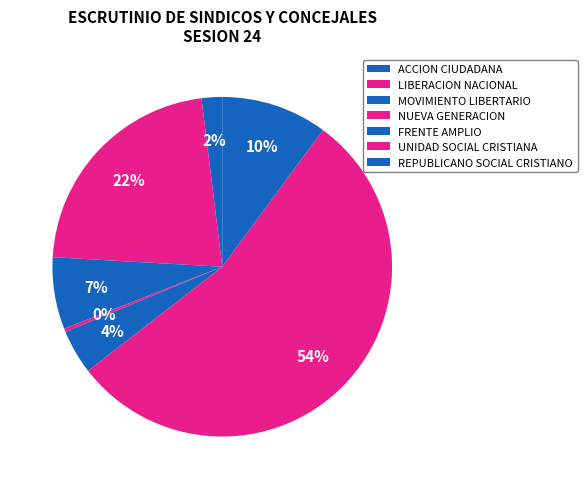

What portion of the pie excludes FRENTE AMPLIO?

95.8%